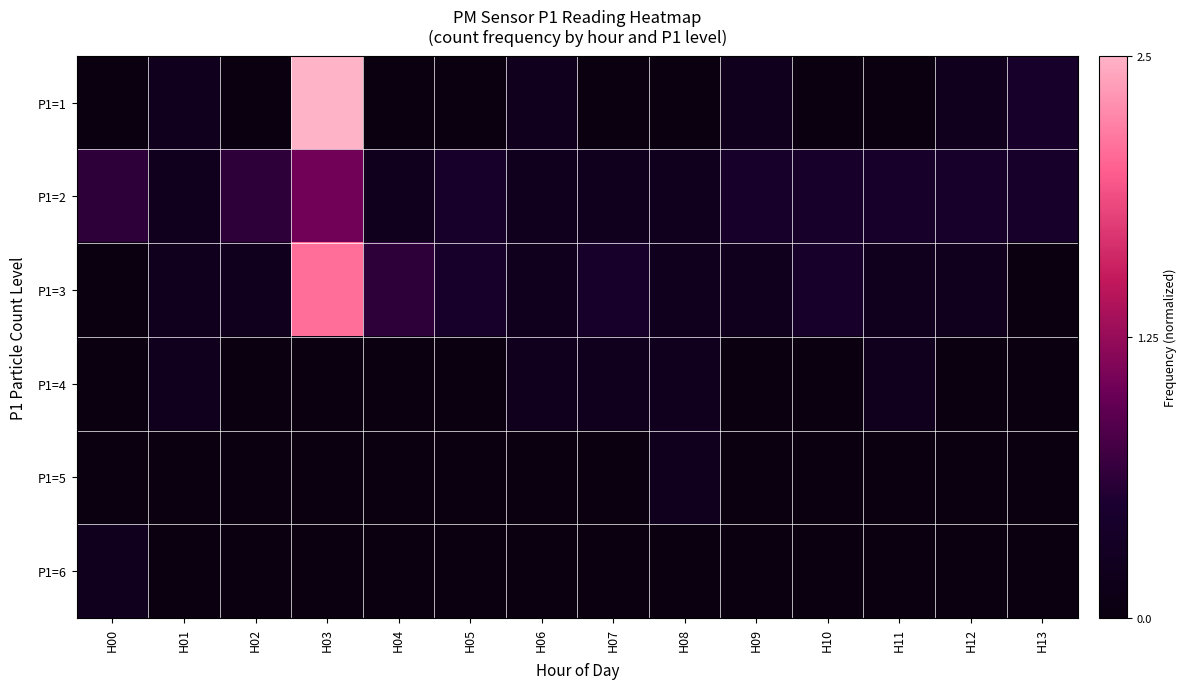

At how many categories does at least one series exceed 0?

14